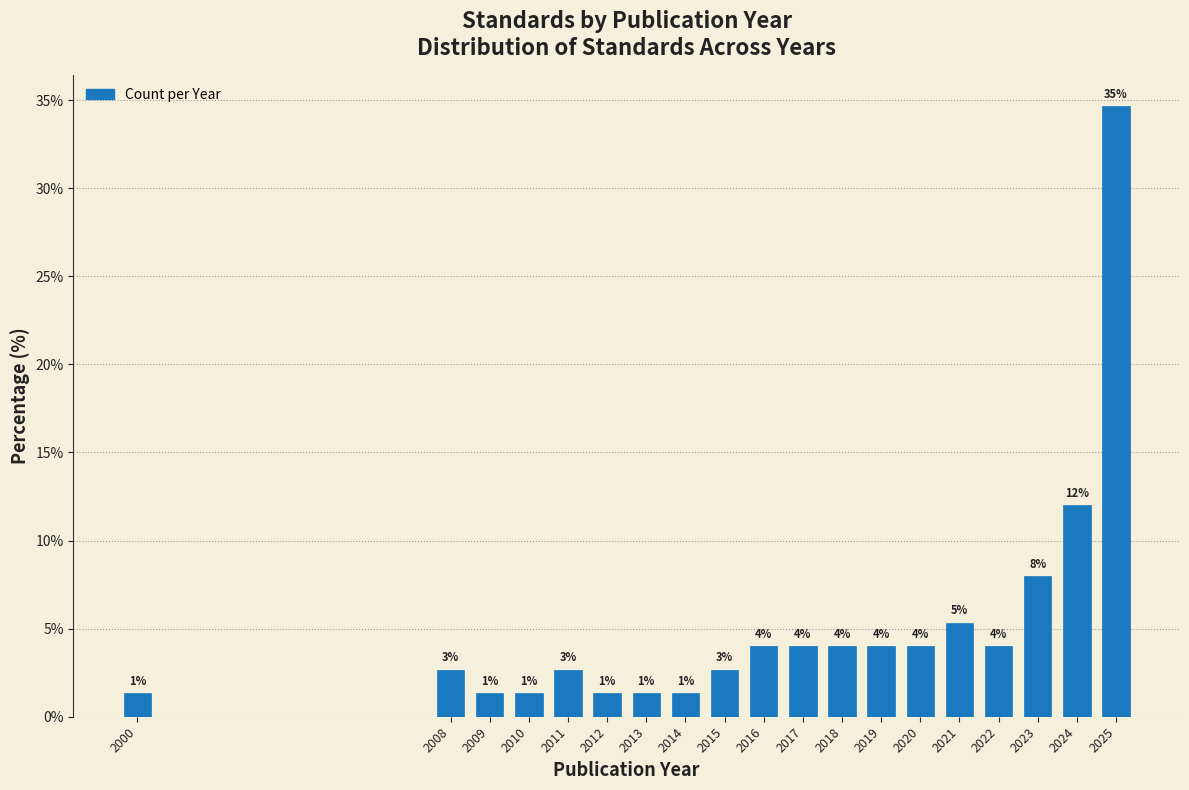

How many bars are there in total?

19